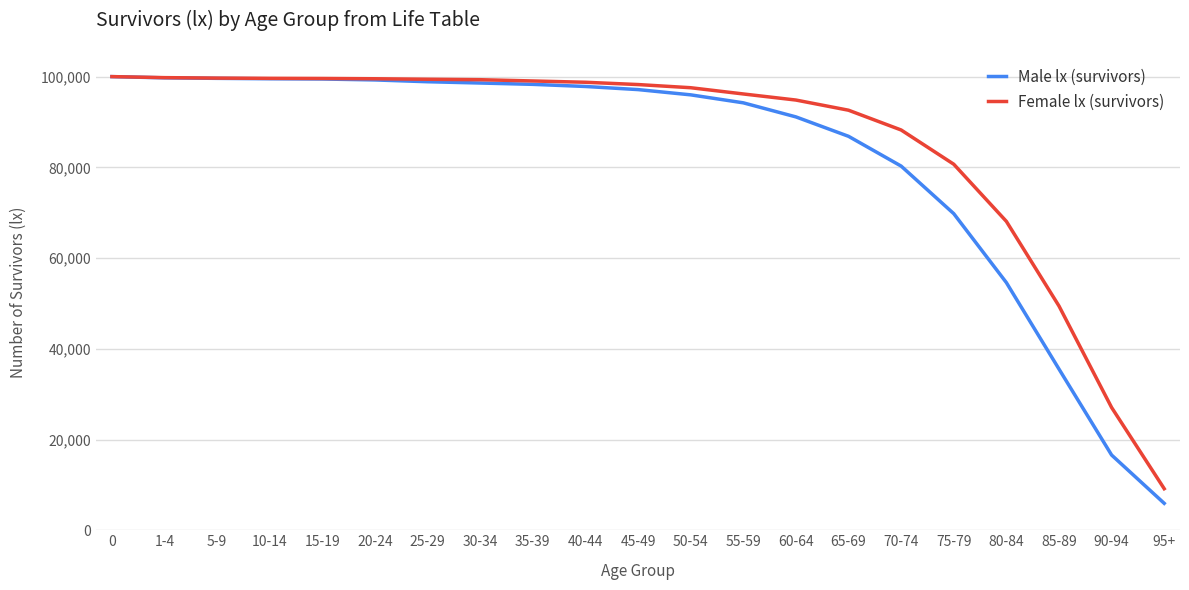

Which series has the widest spread of values?

Male lx (survivors)